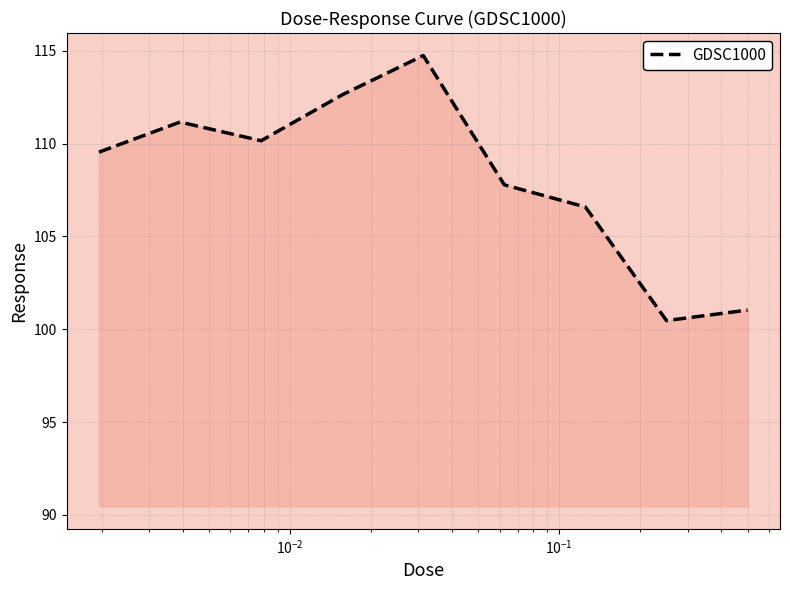

What is the greatest value displayed?

114.7